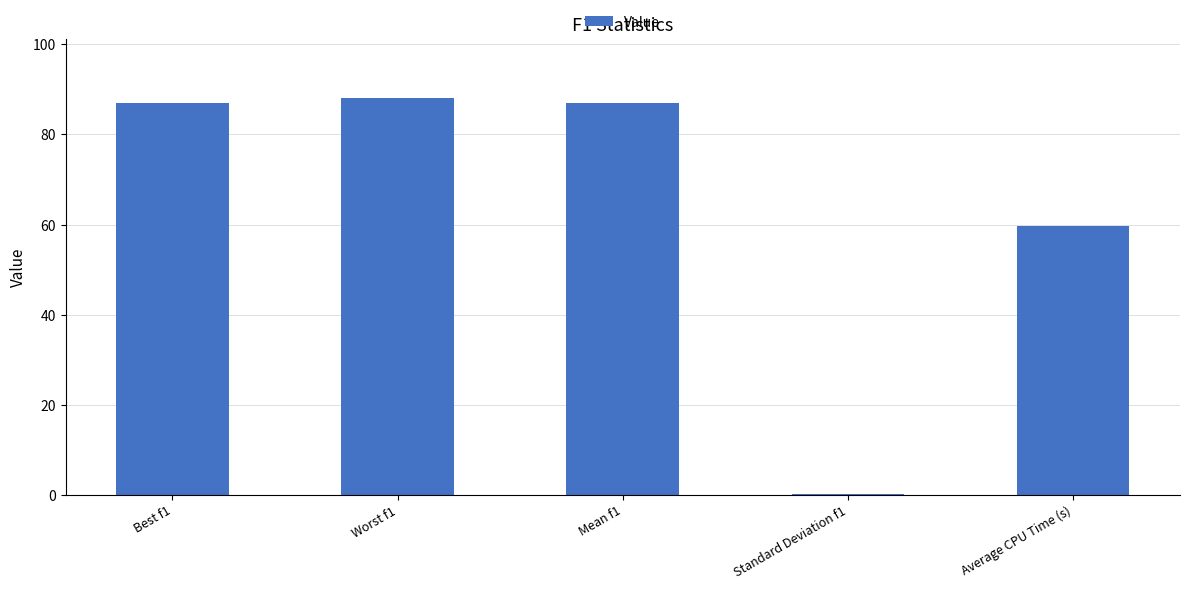

Reading right to left, transcribe all the data shown in this chart.

Average CPU Time (s)=59.8	Standard Deviation f1=0.2	Mean f1=87.0	Worst f1=88.0	Best f1=87.0